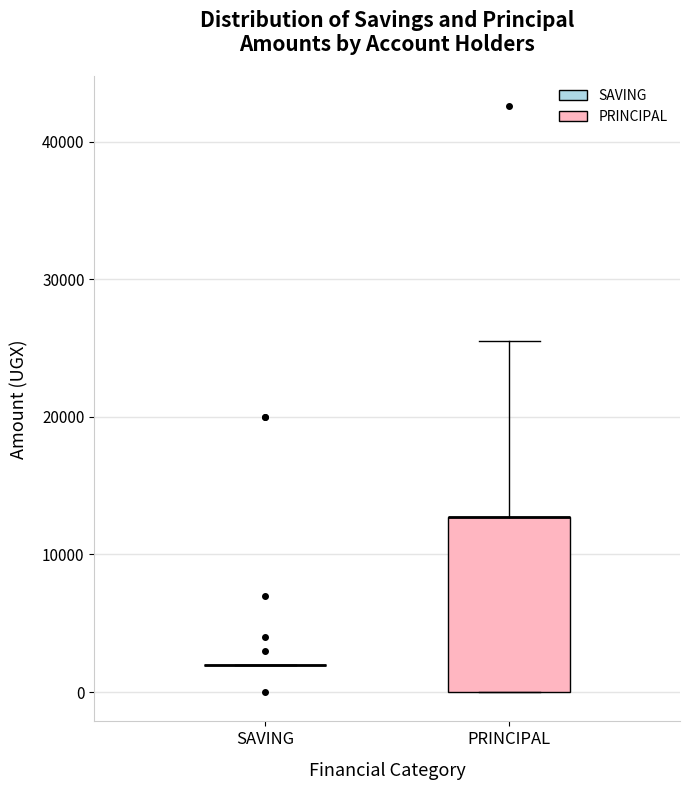

Comparing the boxes themselves (not the whiskers), which one is the tallest?

PRINCIPAL